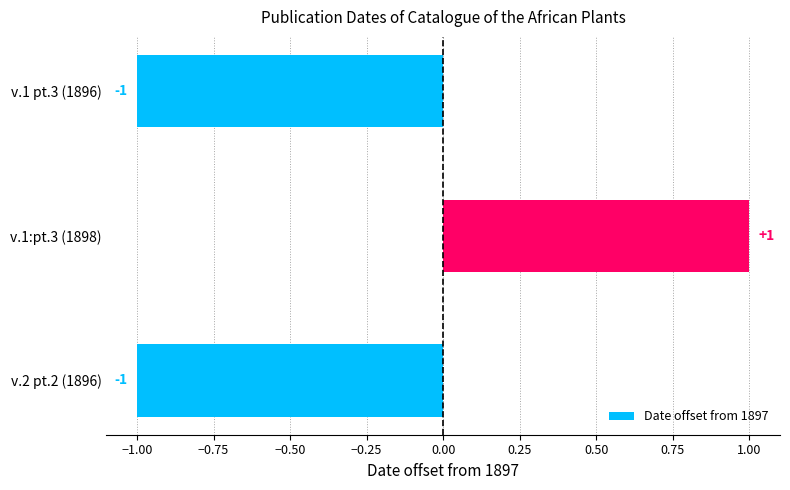

What is the label of the 3rd bar from the top?

v.2 pt.2 (1896)